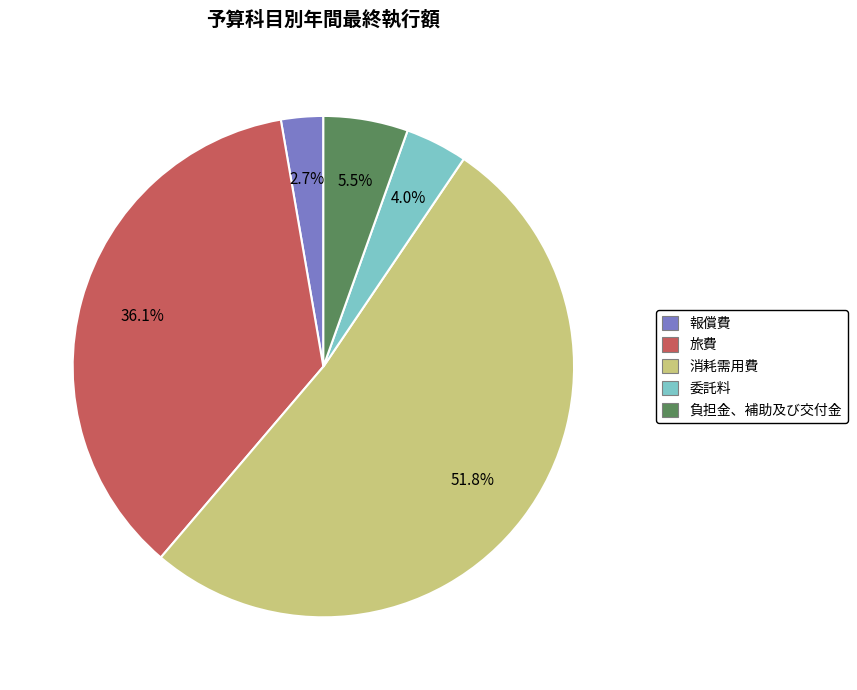

Is it true that 委託料 is 4% of the pie?

True